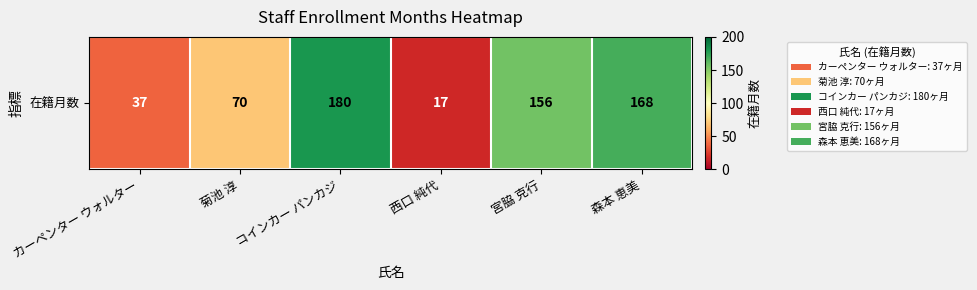

What is the smallest value displayed?

17